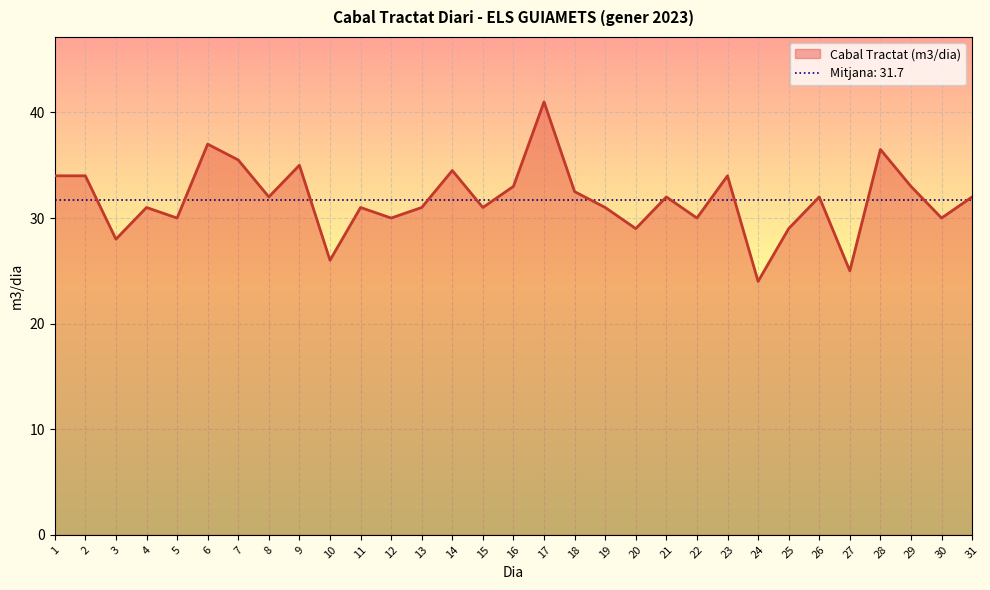

What is the difference between the second highest and minimum values?

13.0